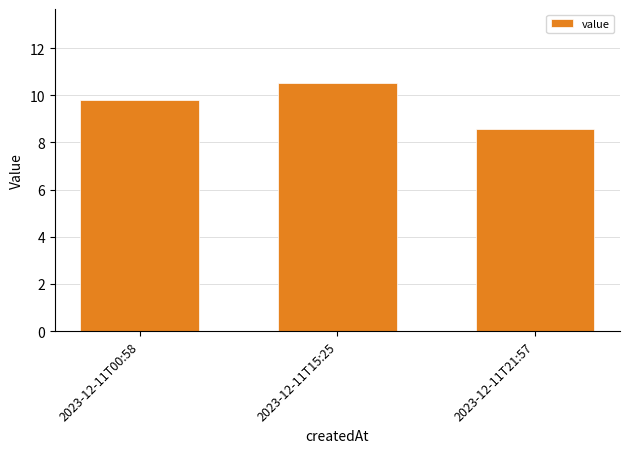

What is the difference between the values at 2023-12-11T00:58 and 2023-12-11T15:25?

0.7